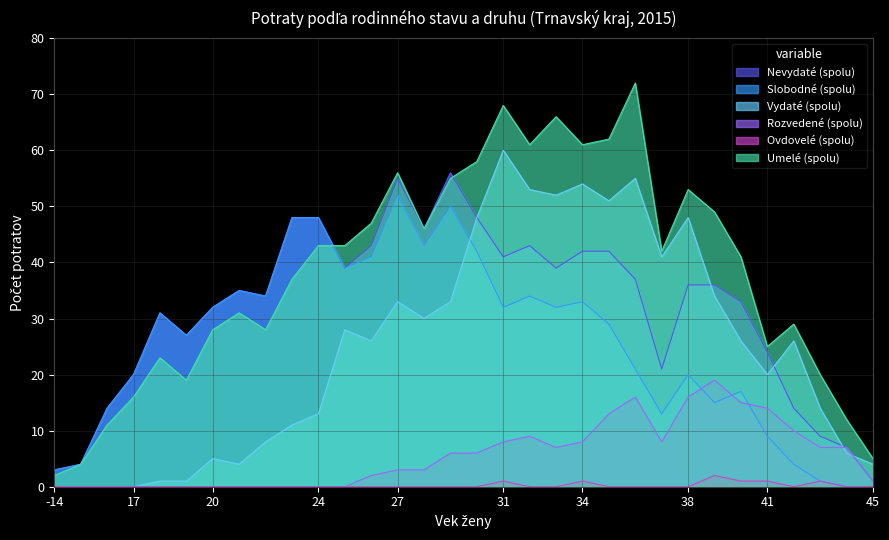

True or false: Ovdovelé (spolu) has a value of 0 at 38.

True